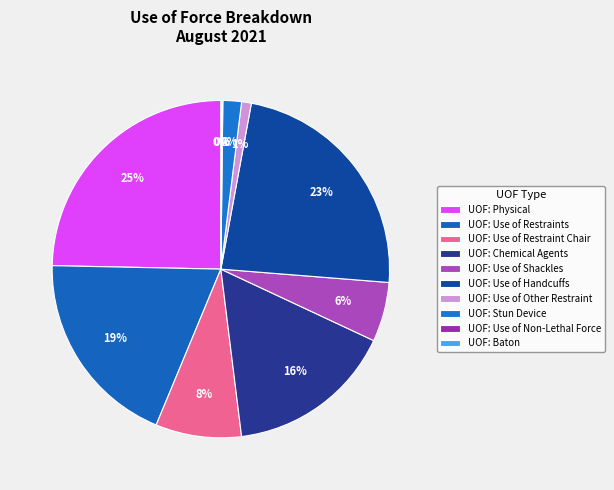

Does any single category account for the majority?

No